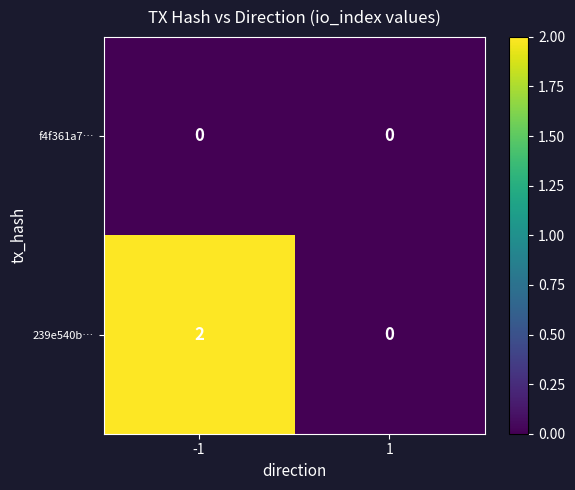

Which series has the largest range (max minus min)?

239e540b…